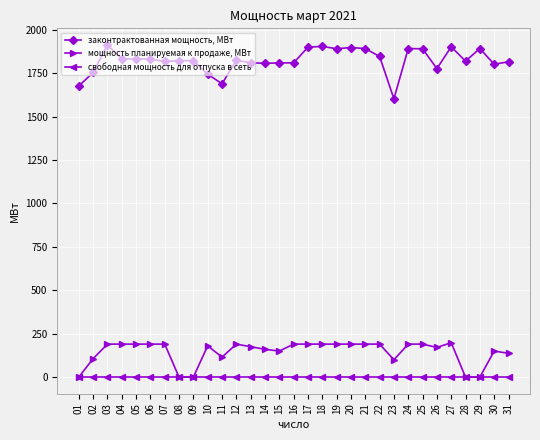

Which series has the widest spread of values?

законтрактованная мощность, МВт